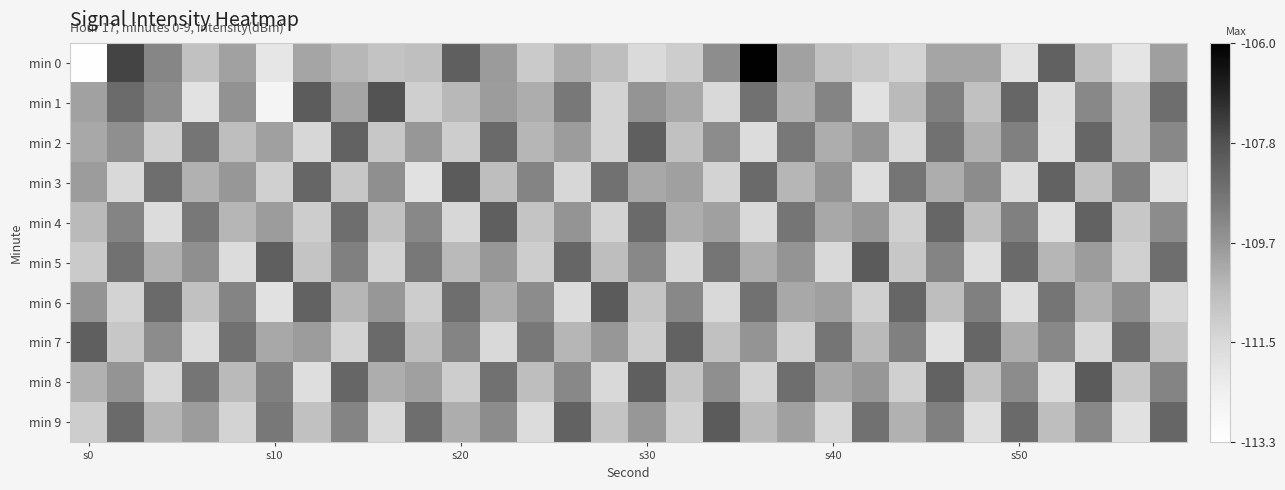

Which category has the lowest value across all series?

s0